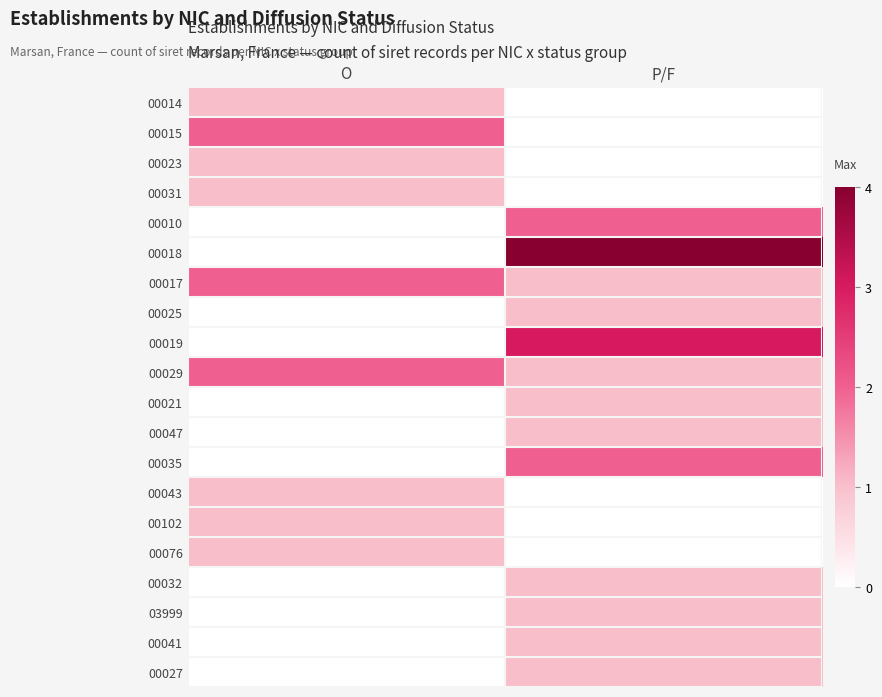

Reading left to right, what are all the values shown in this chart?

00014: O=1	P/F=0
00015: O=2	P/F=0
00023: O=1	P/F=0
00031: O=1	P/F=0
00010: O=0	P/F=2
00018: O=0	P/F=4
00017: O=2	P/F=1
00025: O=0	P/F=1
00019: O=0	P/F=3
00029: O=2	P/F=1
00021: O=0	P/F=1
00047: O=0	P/F=1
00035: O=0	P/F=2
00043: O=1	P/F=0
00102: O=1	P/F=0
00076: O=1	P/F=0
00032: O=0	P/F=1
03999: O=0	P/F=1
00041: O=0	P/F=1
00027: O=0	P/F=1